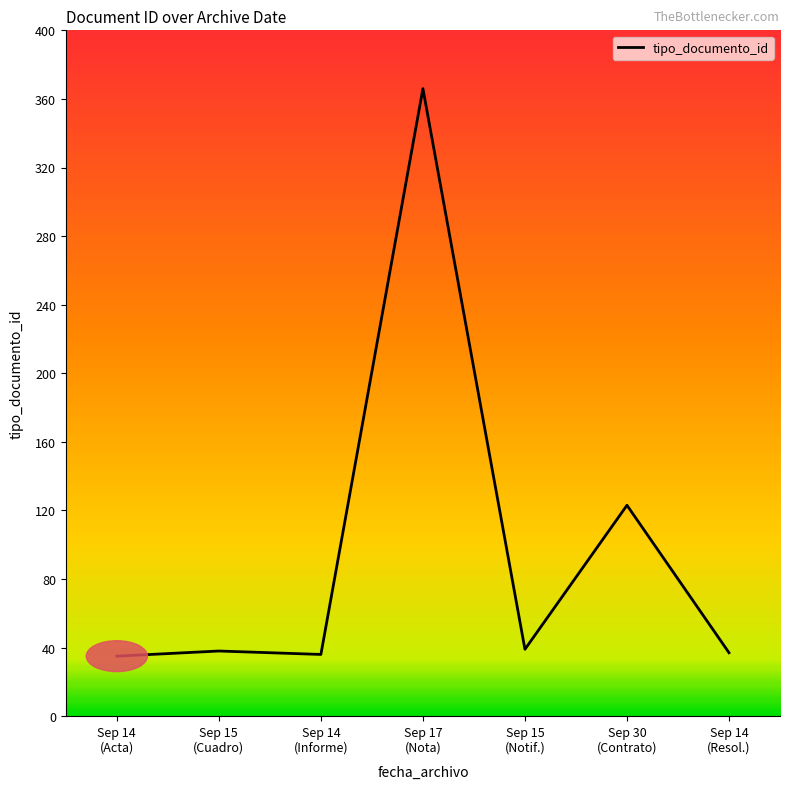

True or false: the data has more than 1 interior local peaks.

True